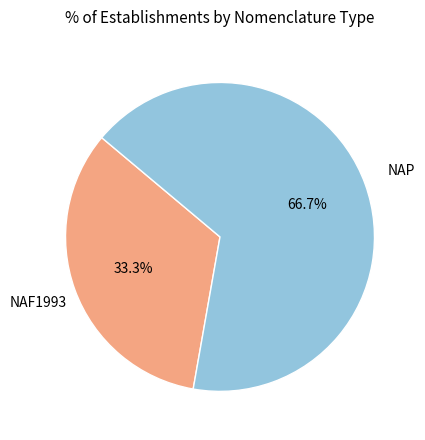

Does any single category account for the majority?

Yes